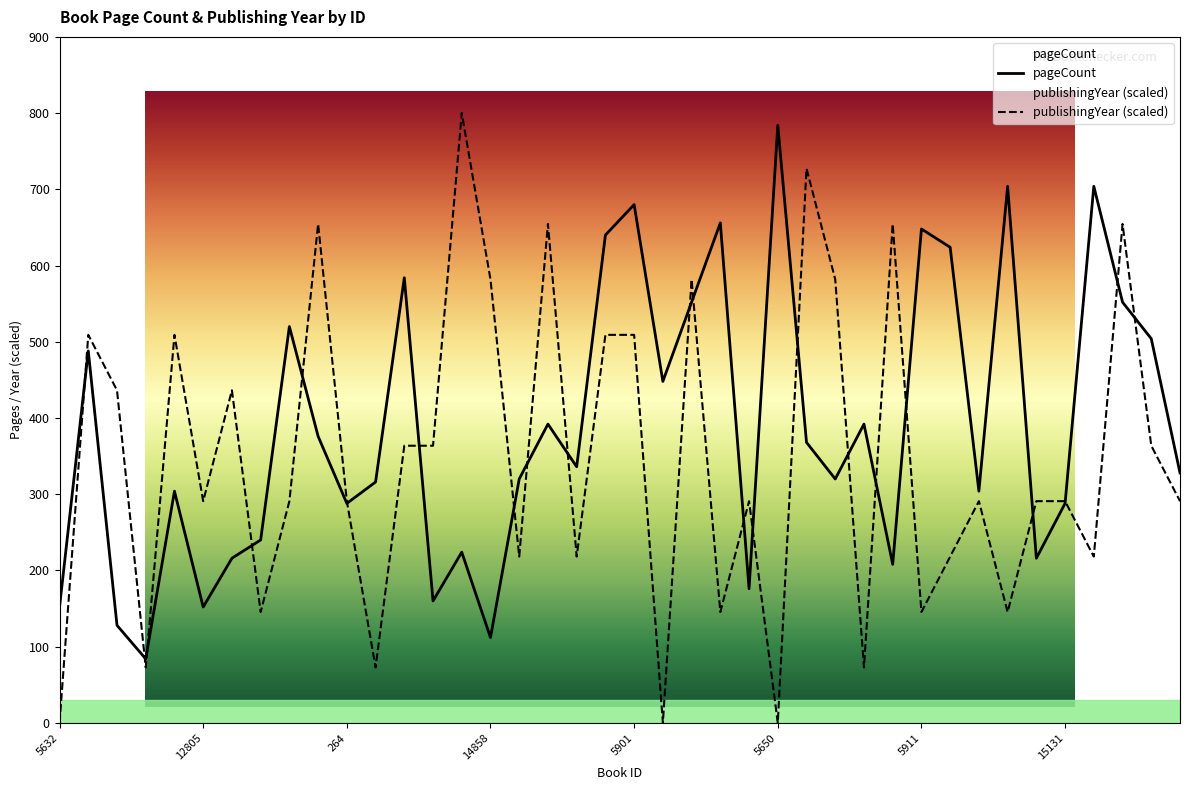

The value of publishingYear at 7700 is 21.0. True or false?

False